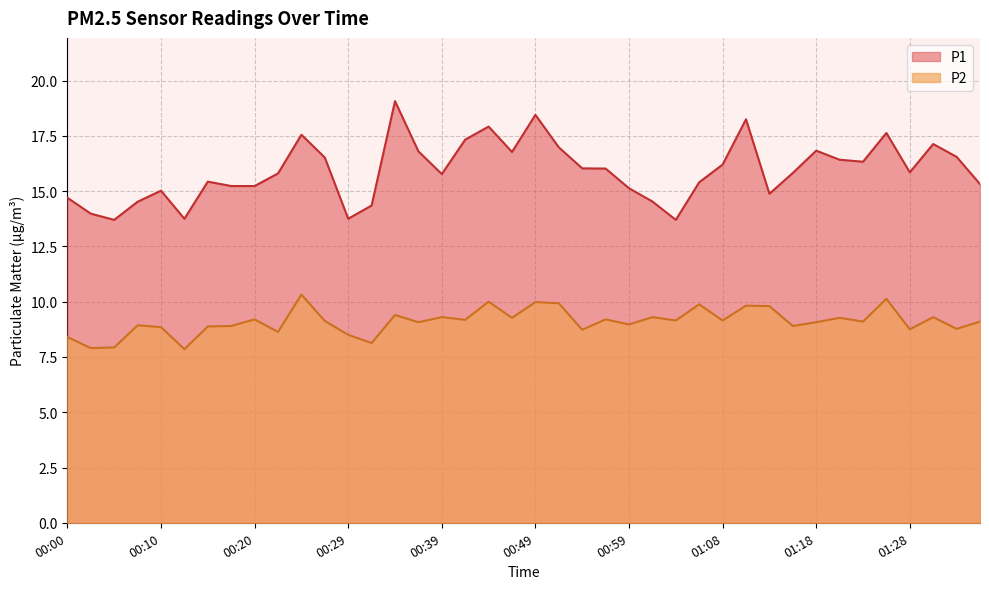

What is the sum of all P2 values?

364.1